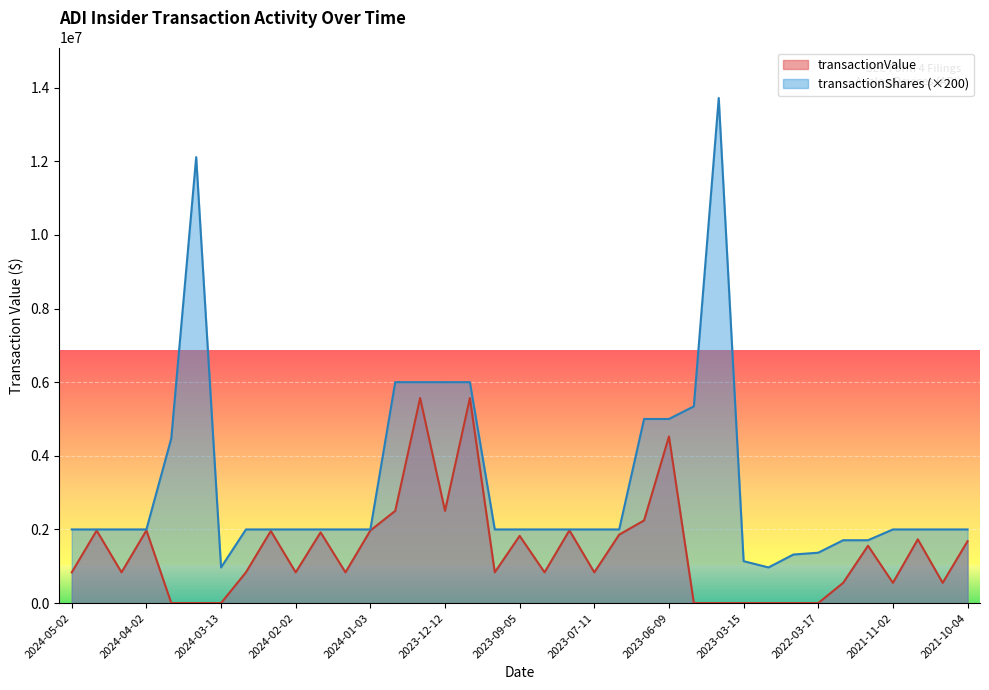

At which label does transactionShares first exceed 2000000?

2024-03-27